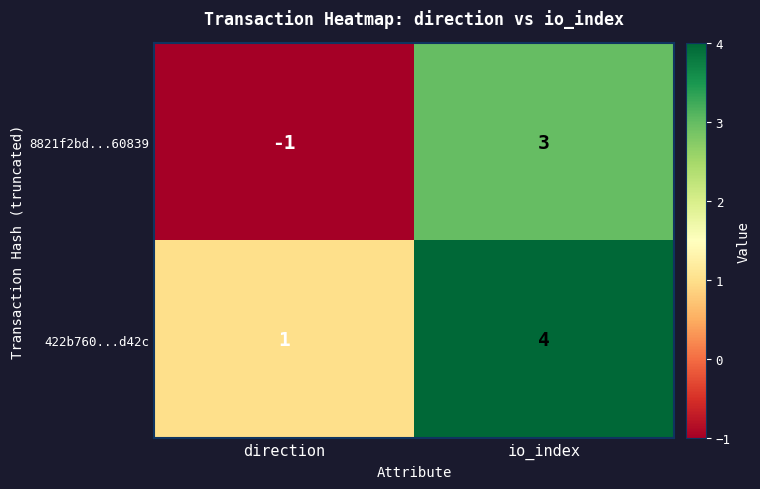

Which category has the lowest value across all series?

direction